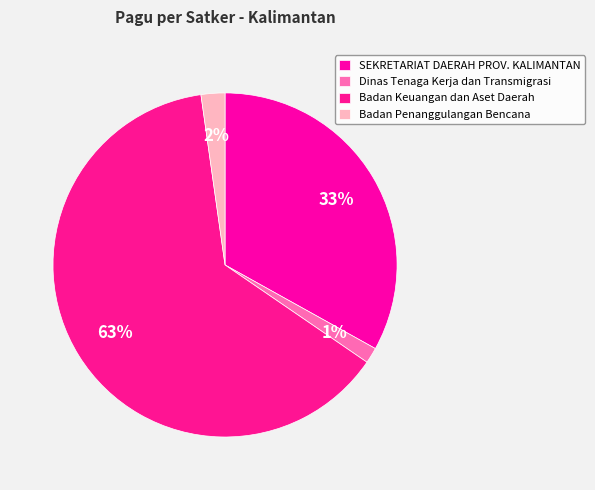

Count the number of slices in the pie.

4